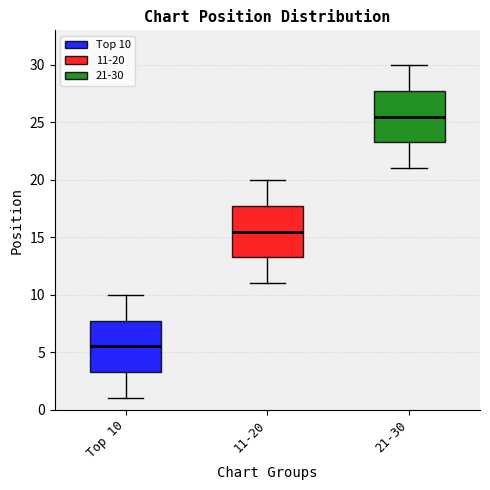

Which box has the highest median line?

21-30